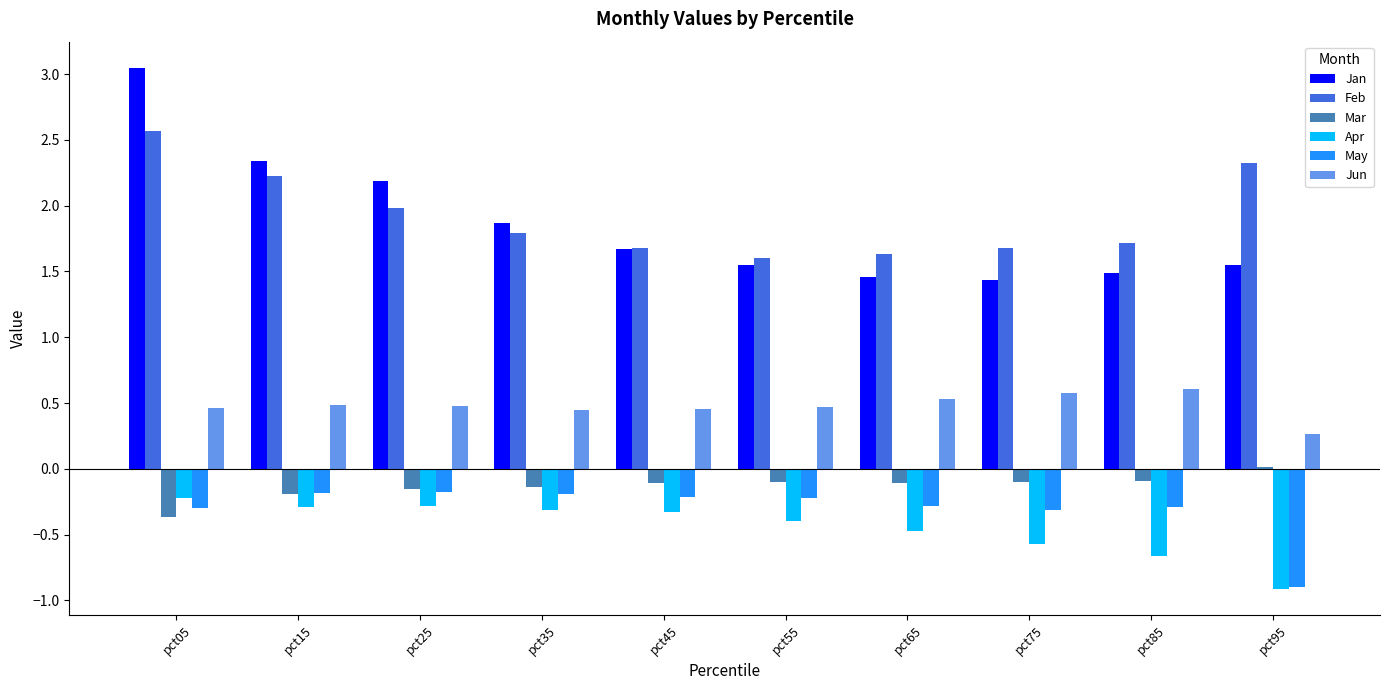

Which series has the largest total across all categories?

Feb